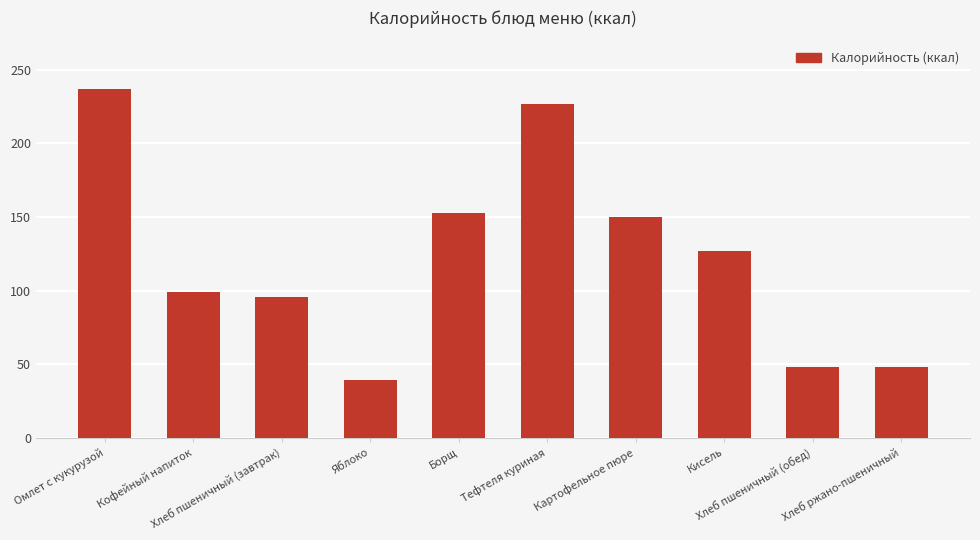

The value at Хлеб ржано-пшеничный is 48. True or false?

True